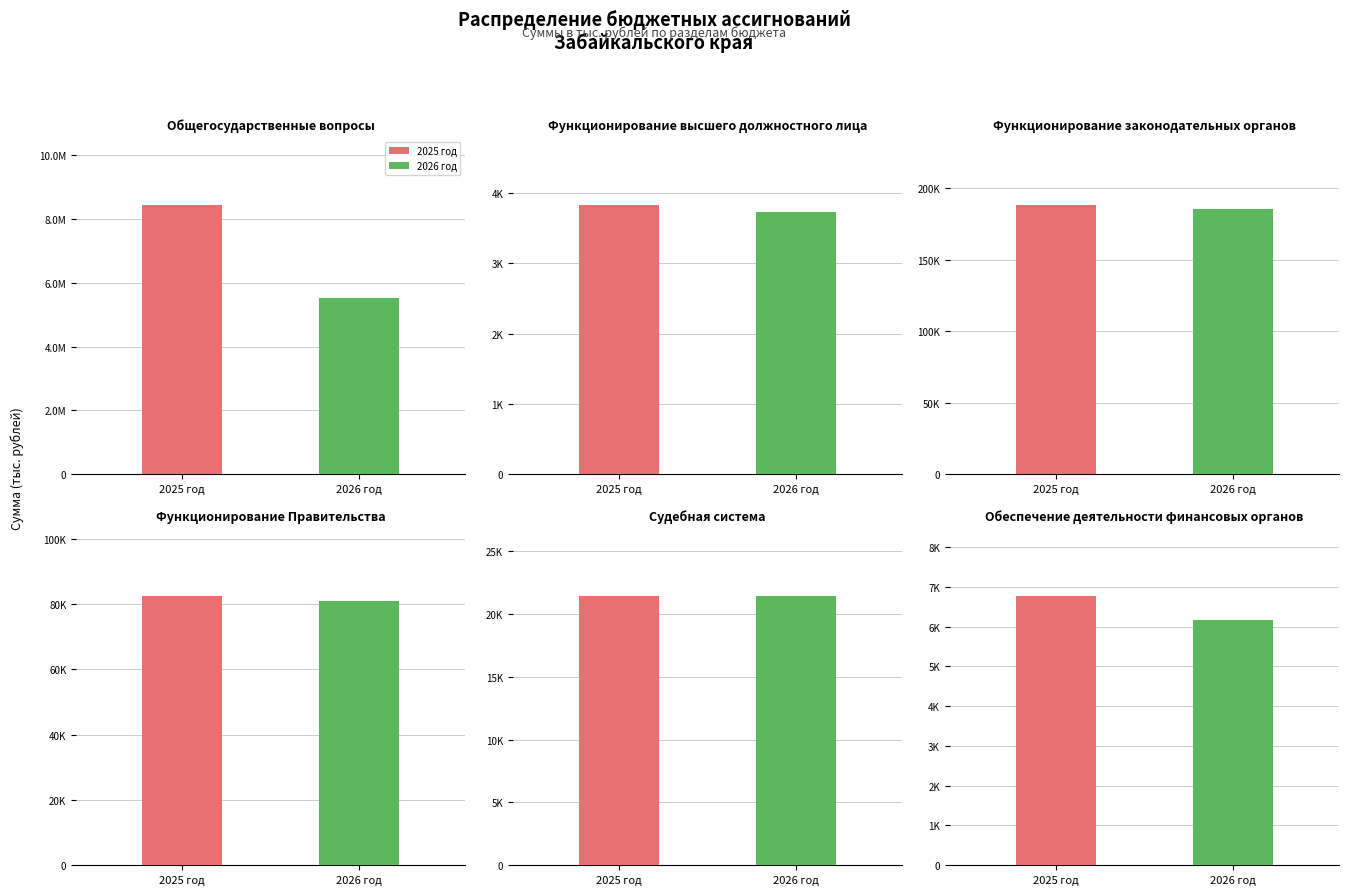

Reading left to right, what are all the values shown in this chart?

2025 год: 0=8443550.8	1=3836.3	2=188364.9	3=82633.3	4=21401.6	5=6780.4
2026 год: 0=5508893.8	1=3738.3	2=185142.1	3=81066.8	4=21452.5	5=6166.8